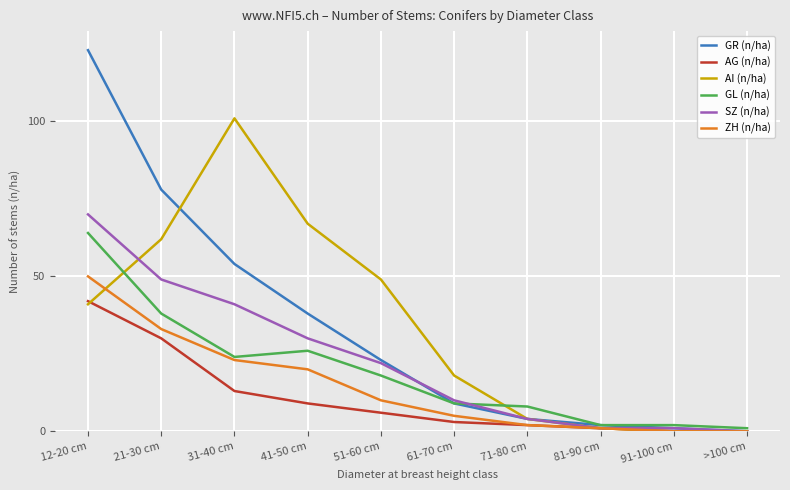

How many lines are shown in the chart?

6